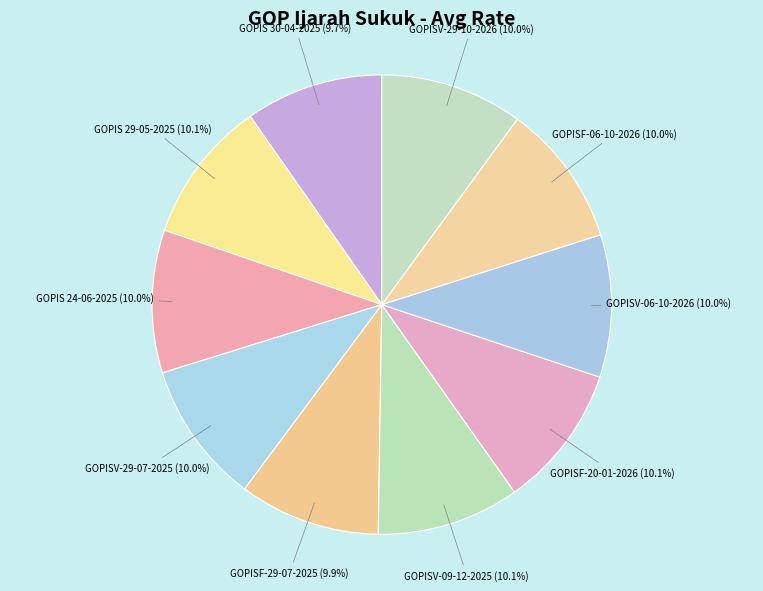

What percentage is NOT represented by GOPISF-29-07-2025?

90.1%